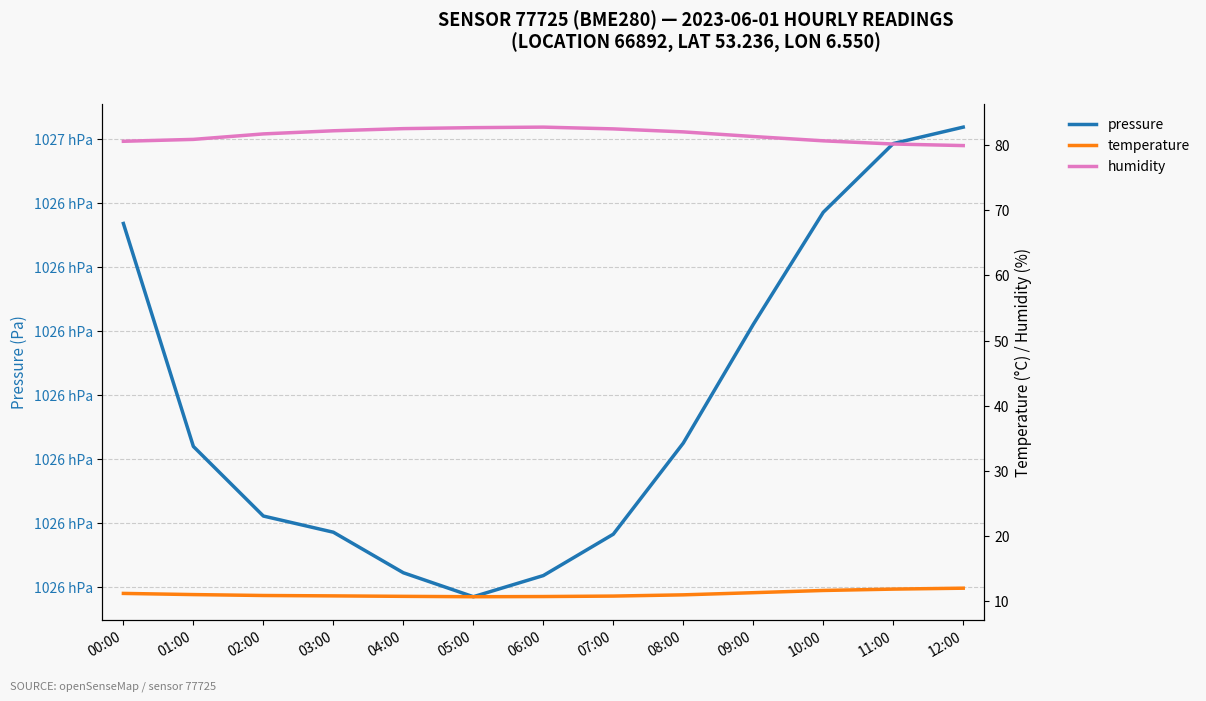

True or false: humidity and pressure intersect in this chart.

False